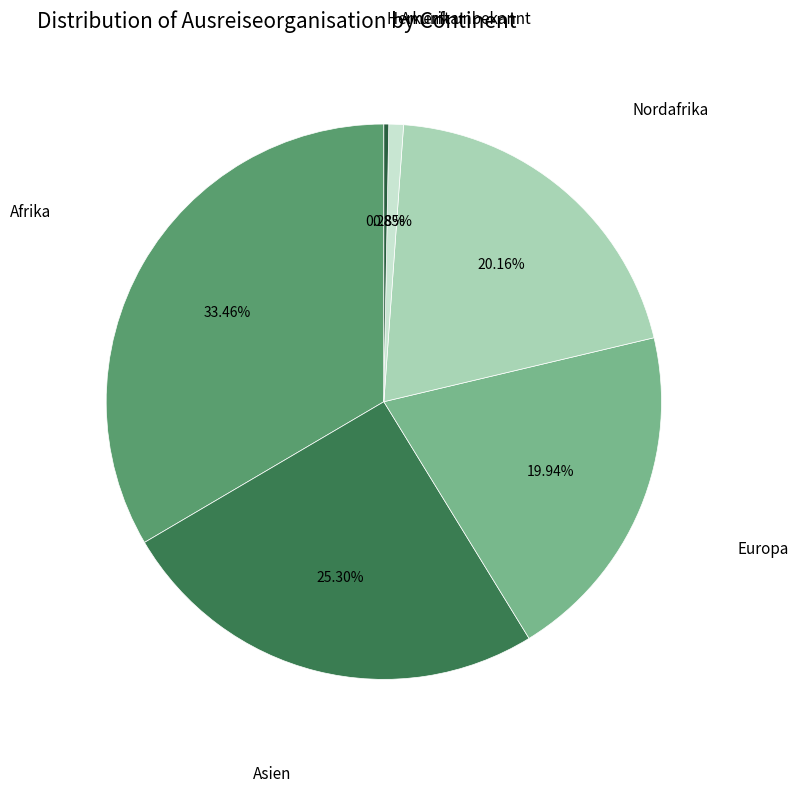

Count the number of slices in the pie.

6